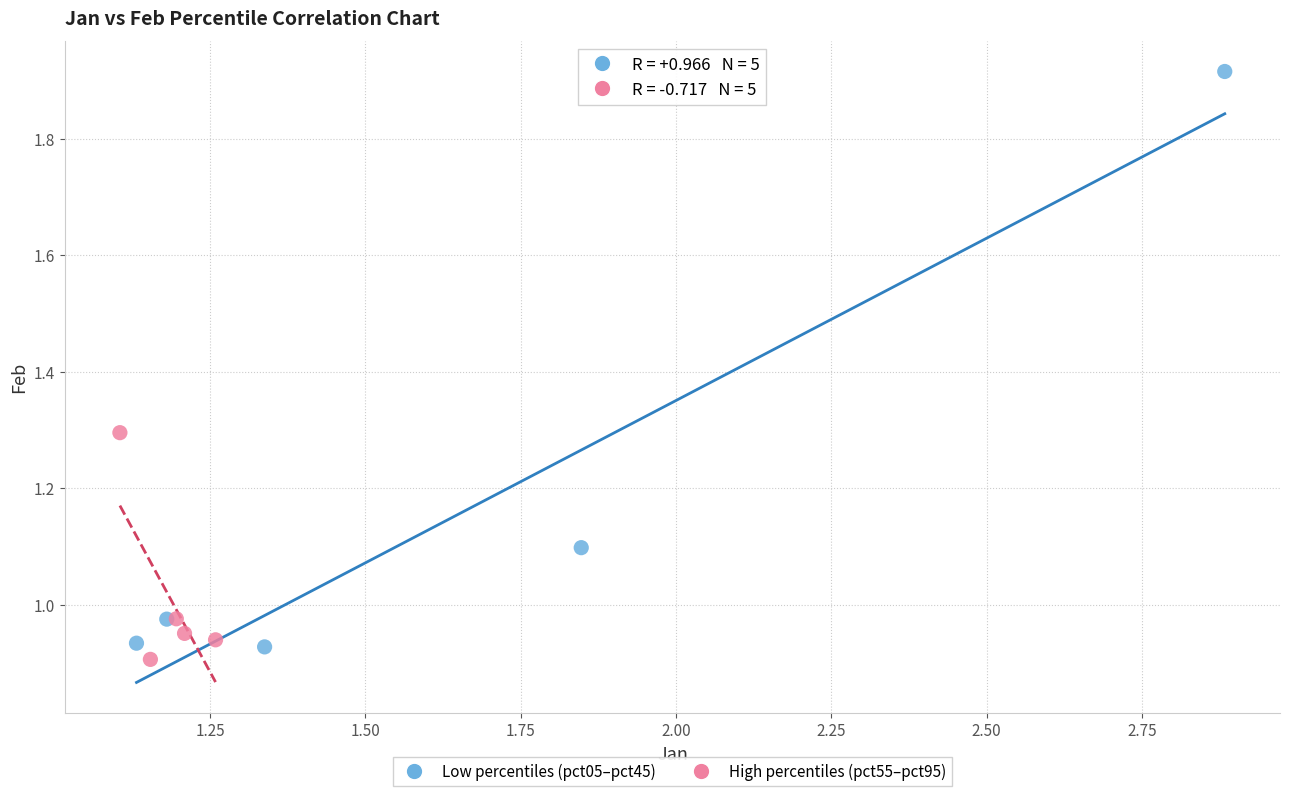

Which series has the widest spread of Y values?

Low percentiles (pct05–pct45)